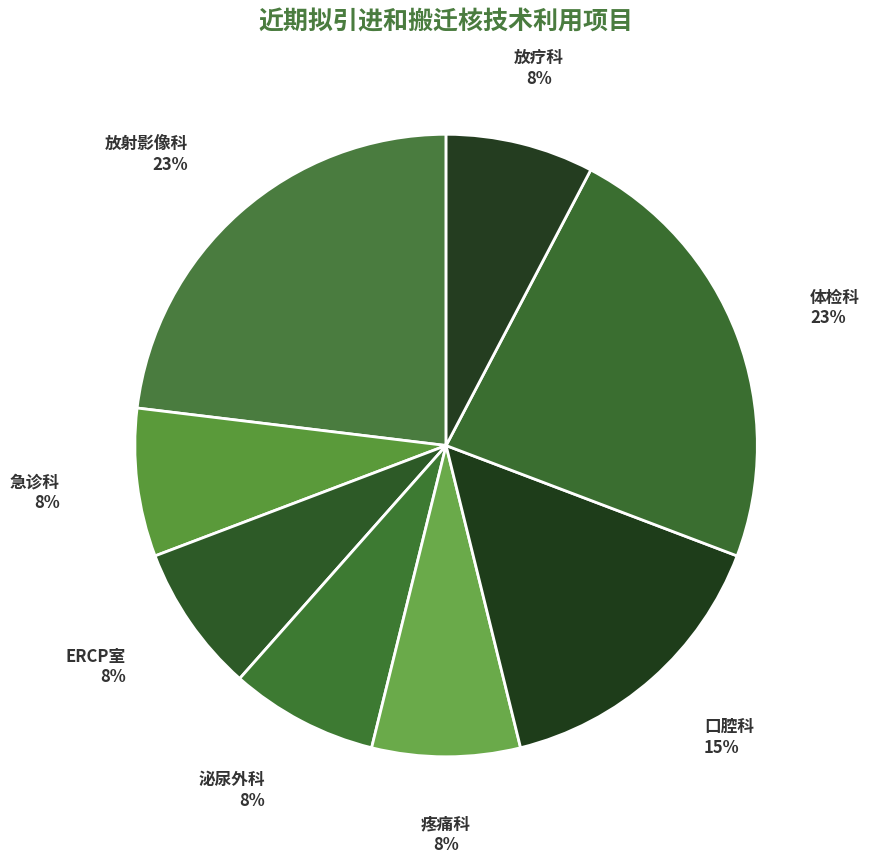

The 疼痛科 slice represents 8% of the pie. True or false?

True